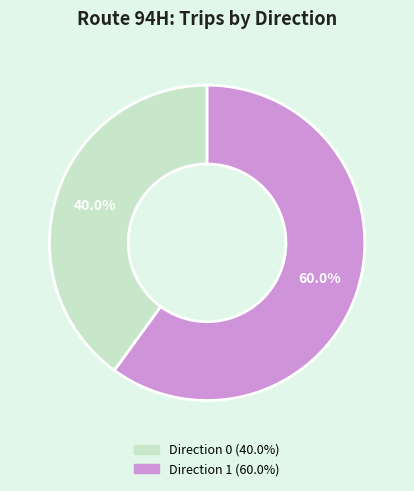

Does any single category account for the majority?

Yes